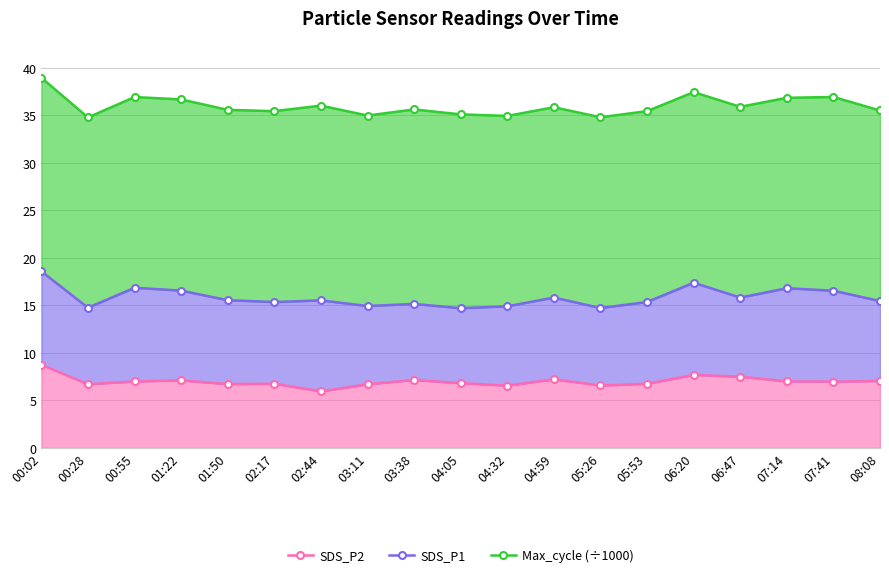

The Max_cycle (÷1000) series shows 35.6 at 01:50. True or false?

True